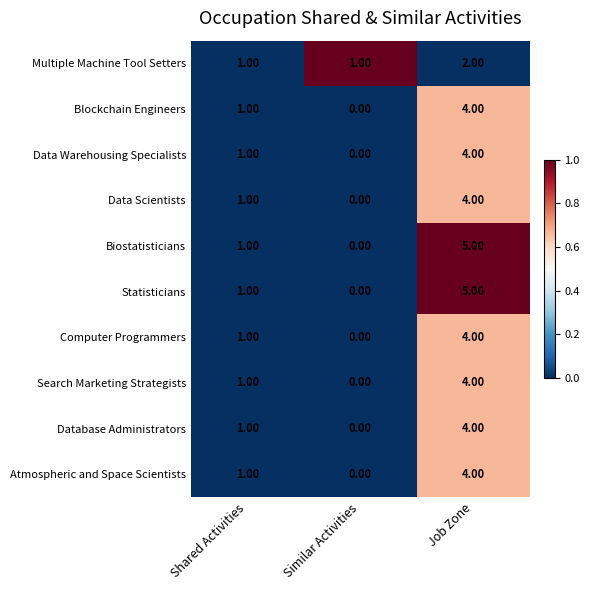

Where is Data Warehousing Specialists nearest to the value 2?

Shared Activities